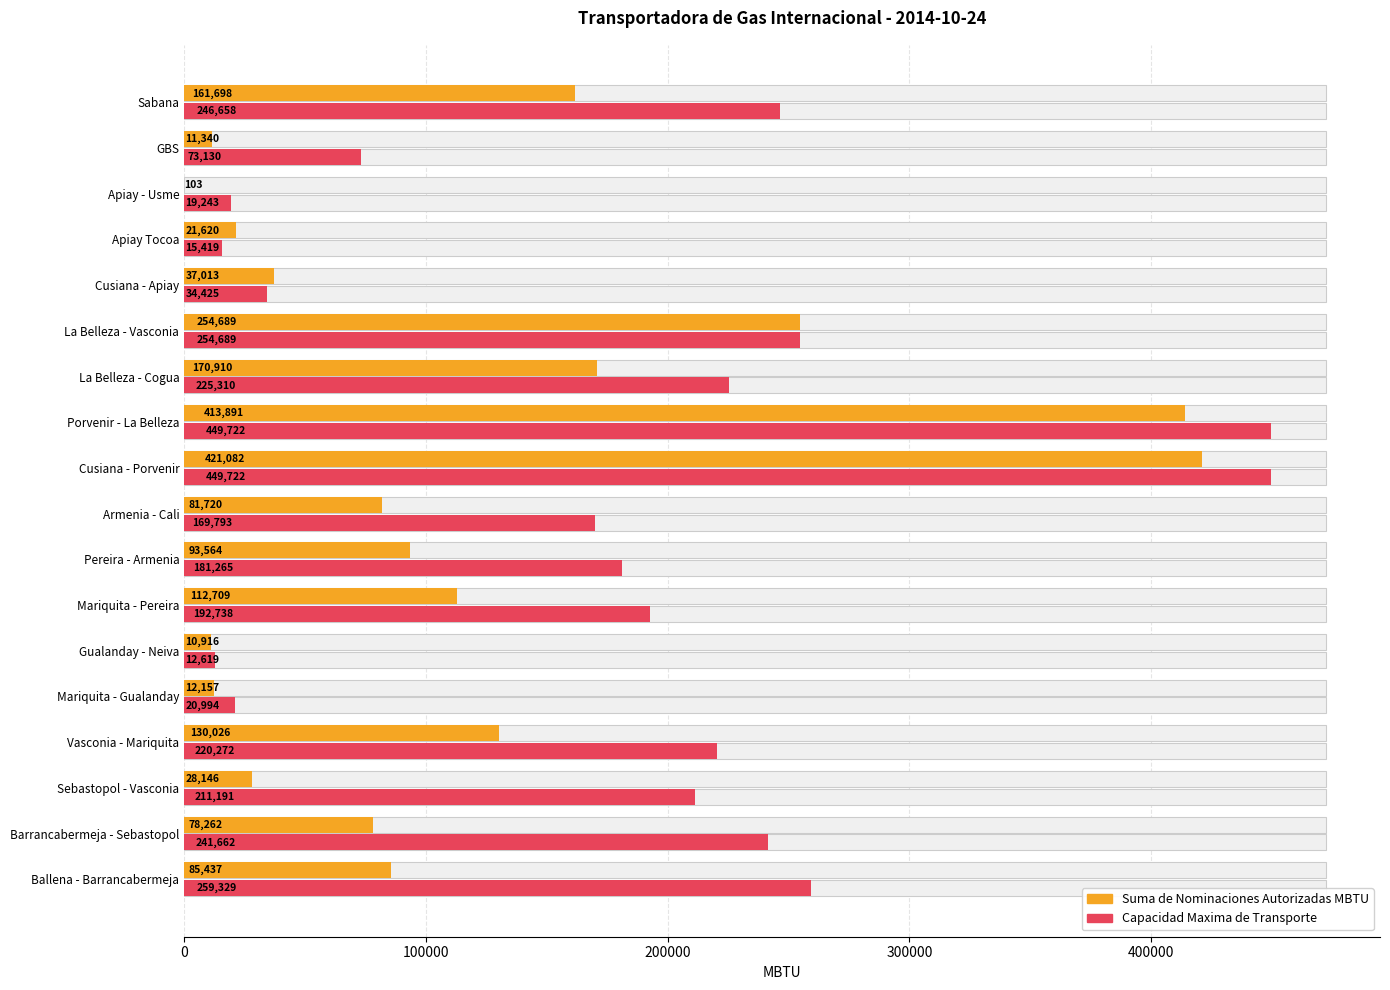

Reading right to left, transcribe all the data shown in this chart.

Suma de Nominaciones Autorizadas MBTU: 161698	11340	103	21620	37013	254689	170910	413891	421082	81720	93564	112709	10916	12157	130026	28146	78262	85437
Capacidad Maxima de Transporte: 246658	73130	19243	15419	34425	254689	225310	449722	449722	169793	181265	192738	12619	20994	220272	211191	241662	259329